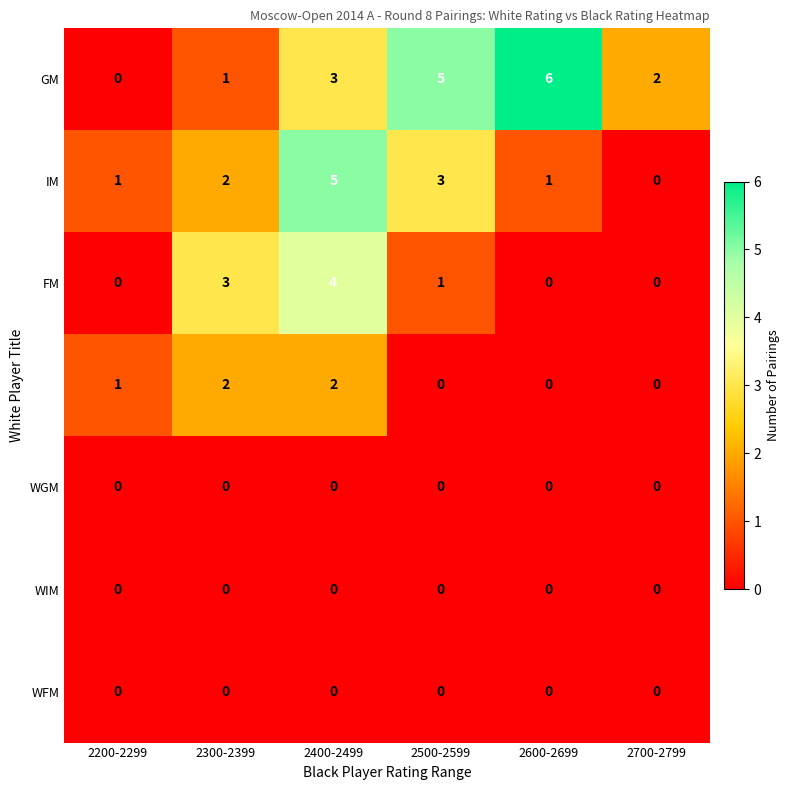

What is the total value across all series at 2600-2699?

7